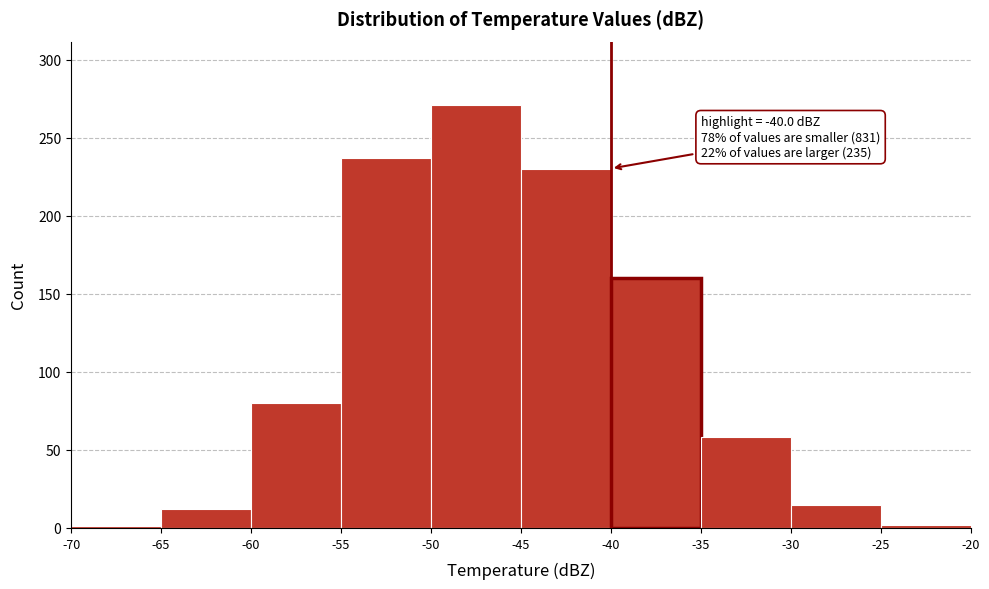

Which range on the x-axis has the tallest bar?

-50 to -45